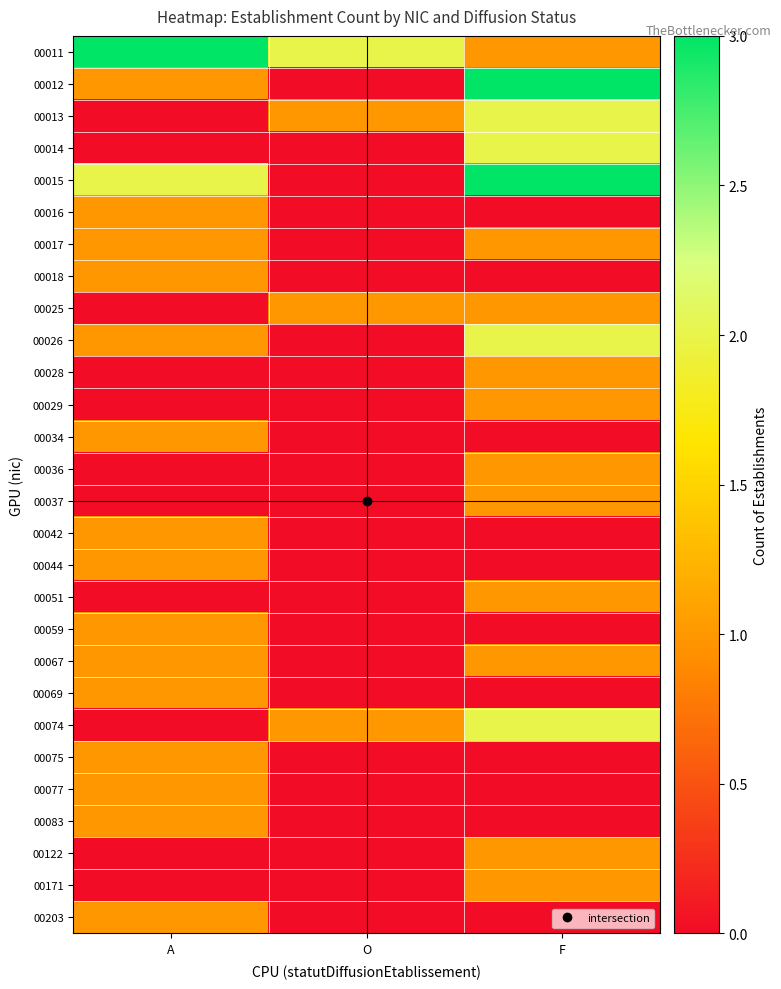

Reading right to left, extract all data points from this chart.

00011: F=1	O=2	A=3
00012: F=3	O=0	A=1
00013: F=2	O=1	A=0
00014: F=2	O=0	A=0
00015: F=3	O=0	A=2
00016: F=0	O=0	A=1
00017: F=1	O=0	A=1
00018: F=0	O=0	A=1
00025: F=1	O=1	A=0
00026: F=2	O=0	A=1
00028: F=1	O=0	A=0
00029: F=1	O=0	A=0
00034: F=0	O=0	A=1
00036: F=1	O=0	A=0
00037: F=1	O=0	A=0
00042: F=0	O=0	A=1
00044: F=0	O=0	A=1
00051: F=1	O=0	A=0
00059: F=0	O=0	A=1
00067: F=1	O=0	A=1
00069: F=0	O=0	A=1
00074: F=2	O=1	A=0
00075: F=0	O=0	A=1
00077: F=0	O=0	A=1
00083: F=0	O=0	A=1
00122: F=1	O=0	A=0
00171: F=1	O=0	A=0
00203: F=0	O=0	A=1